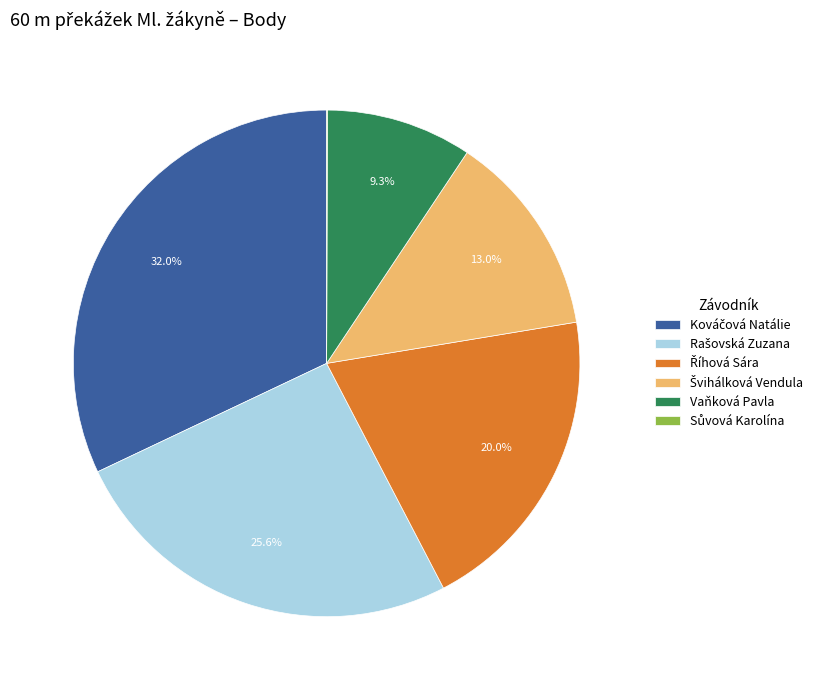

Is there any slice that represents more than half of the pie?

No